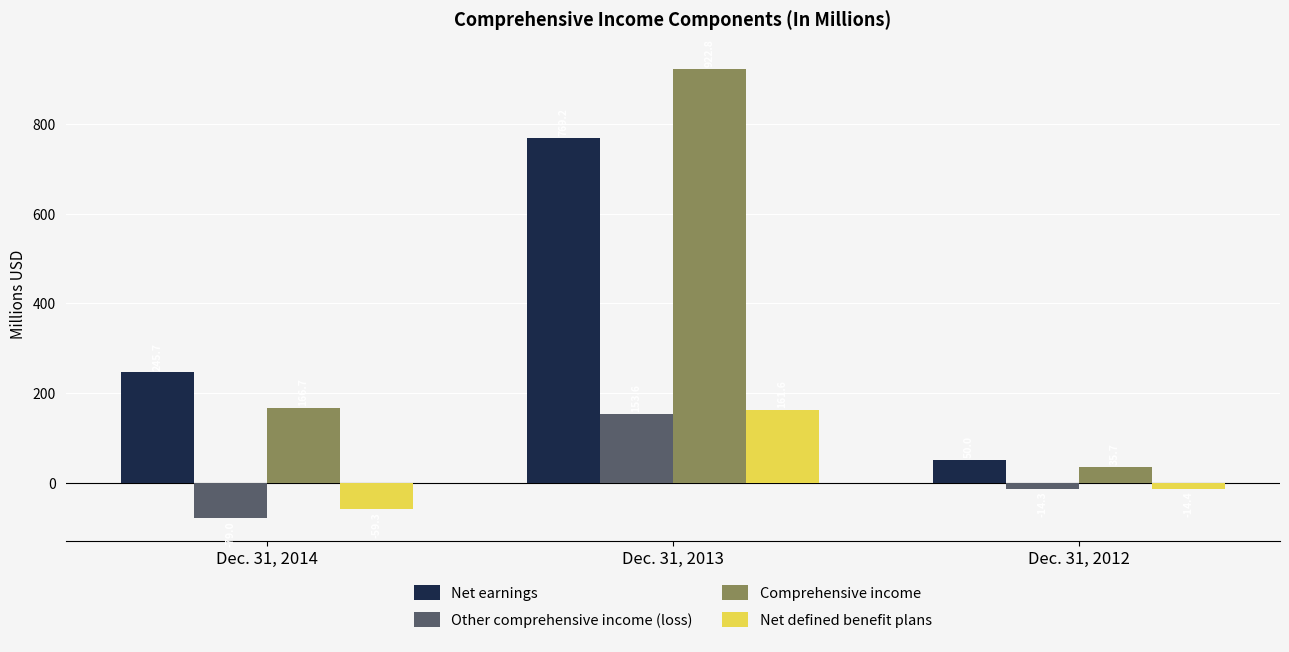

How many values in Net defined benefit plans are above zero?

1